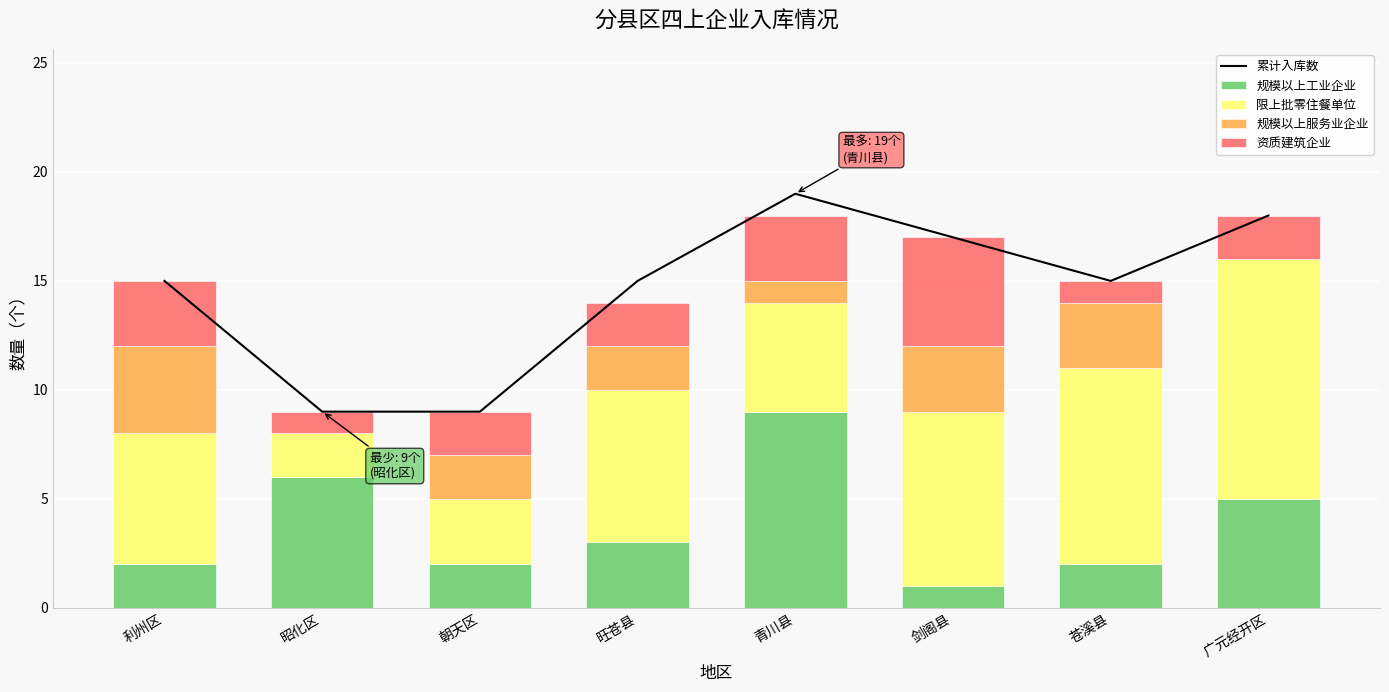

Reading left to right, list all the values displayed in this chart.

累计入库数: 15	9	9	15	19	17	15	18
规模以上工业企业: 2	6	2	3	9	1	2	5
限上批零住餐单位: 6	2	3	7	5	8	9	11
规模以上服务业企业: 4	0	2	2	1	3	3	0
资质建筑企业: 3	1	2	2	3	5	1	2